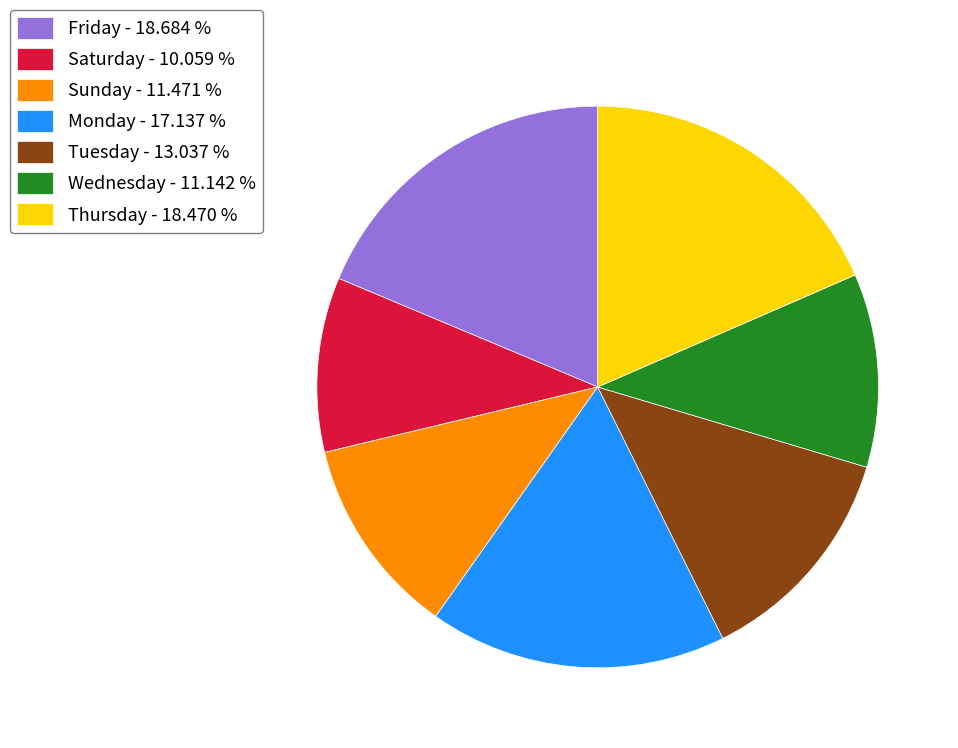

Do Saturday - 10.059 % and Friday - 18.684 % together represent more than half of the pie?

No